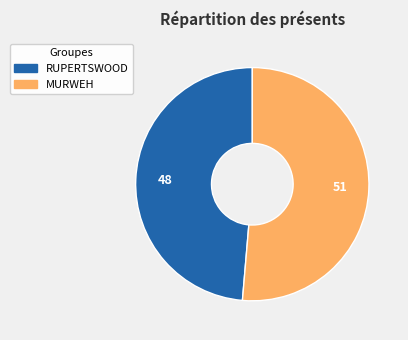

What is the majority slice?

MURWEH